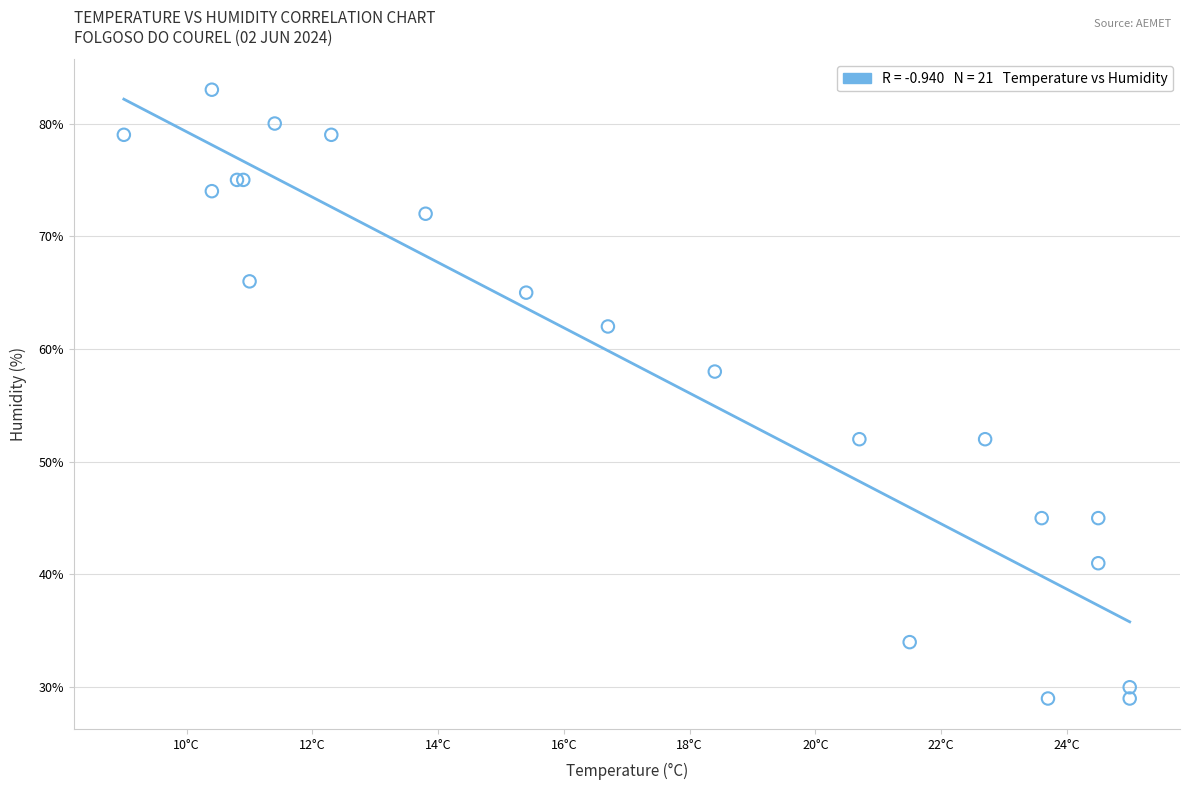

What Y value in the scatter plot is closest to 56?

58